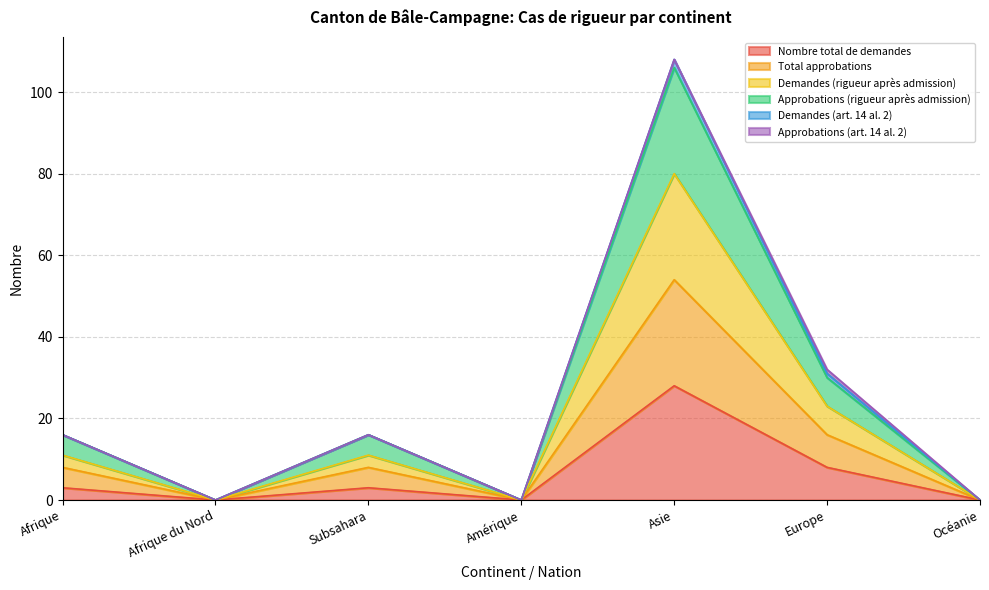

Is it true that Nombre total de demandes equals 9 at Océanie?

False